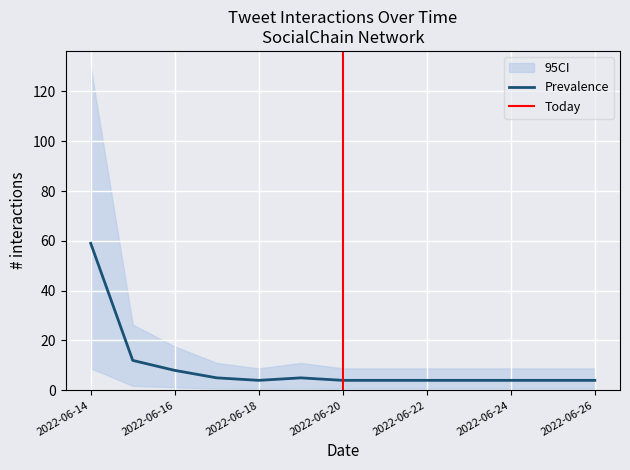

The value of Prevalence at 2022-06-14 is 59. True or false?

True